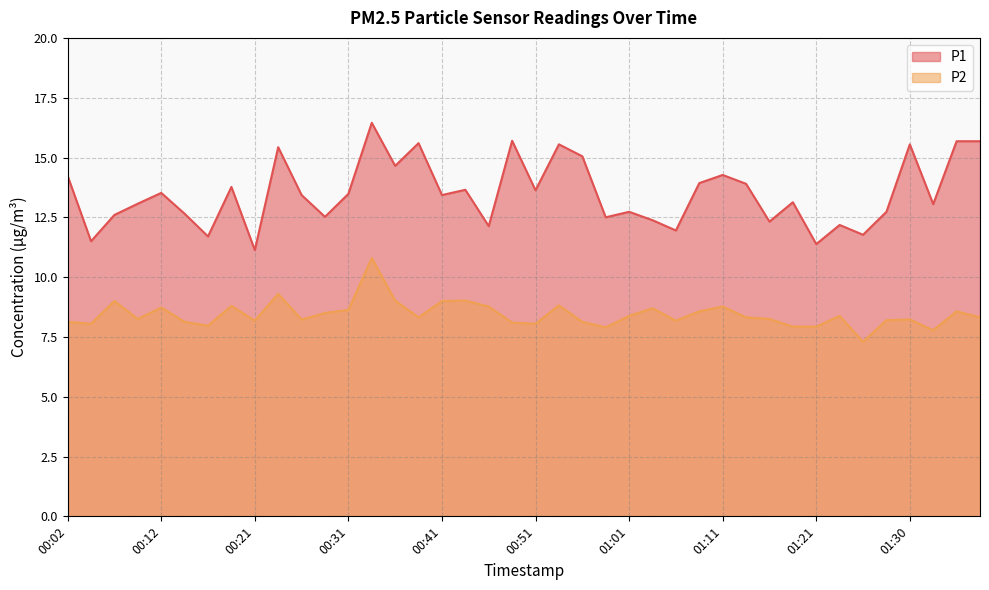

What is the difference between the maximum and second lowest values in the P2 series?

3.0